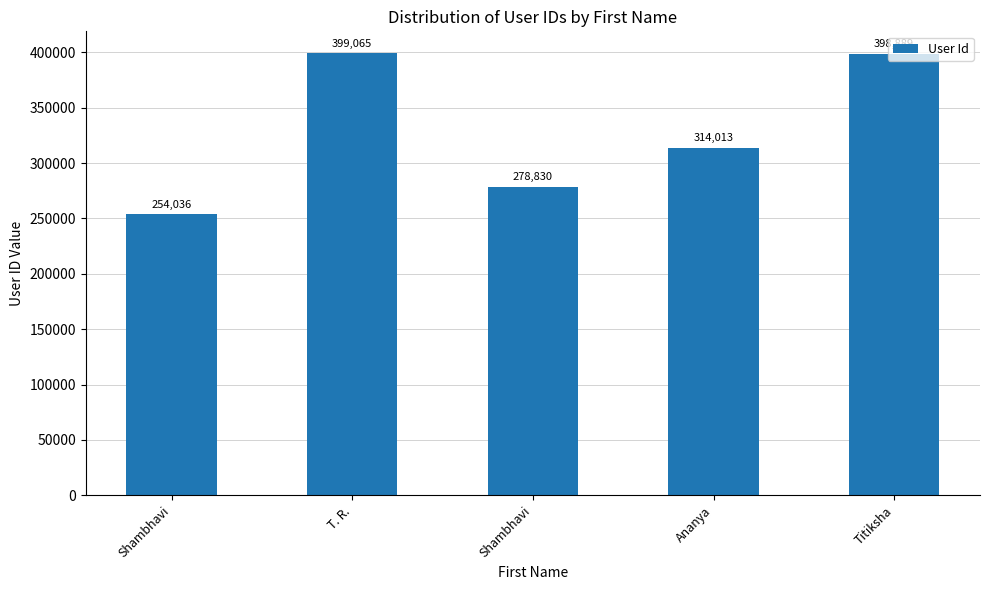

Reading left to right, extract all data points from this chart.

254036	399065	278830	314013	398889